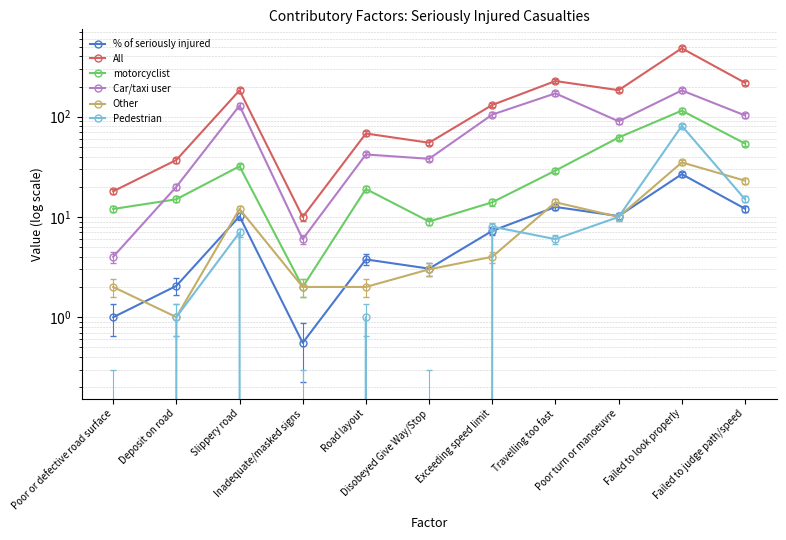

What is the sum of all Pedestrian values?

129.0